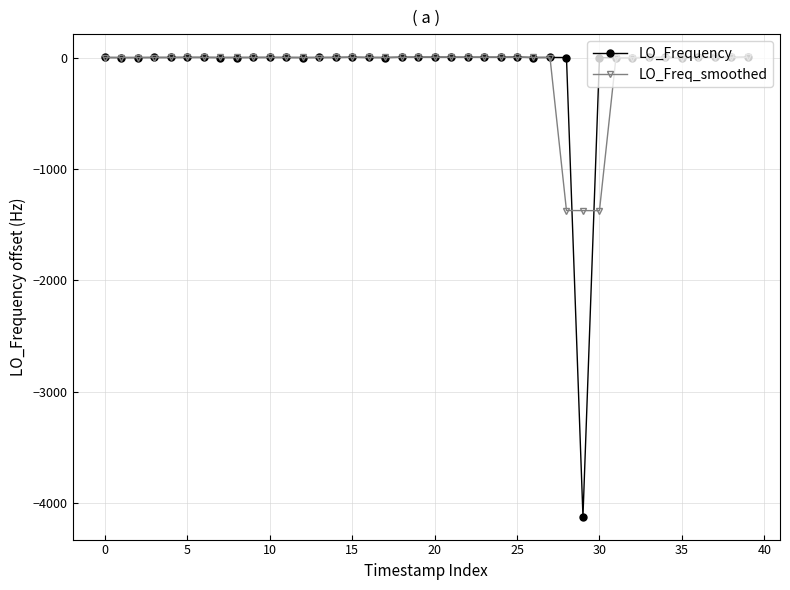

What is the minimum value for LO_Freq_smoothed?

-1374.5